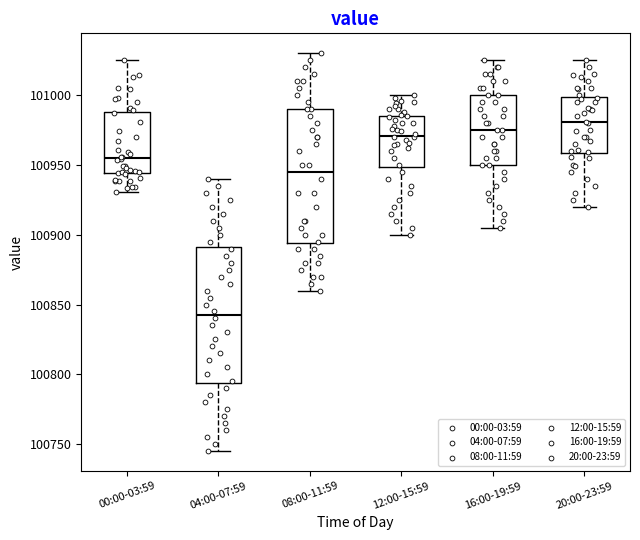

Reading left to right, read every box against the y-axis: the position of its median line, the range the box covers, and the ends of its whiskers. The values are not printed on the chart, so give them approximately, as read against the axis.

00:00-03:59: median 100955, box 100945 to 100990, whiskers 100930 to 101025
04:00-07:59: median 100845, box 100795 to 100890, whiskers 100745 to 100940
08:00-11:59: median 100945, box 100895 to 100990, whiskers 100860 to 101030
12:00-15:59: median 100970, box 100950 to 100985, whiskers 100900 to 101000
16:00-19:59: median 100975, box 100950 to 101000, whiskers 100905 to 101025
20:00-23:59: median 100980, box 100960 to 101000, whiskers 100920 to 101025